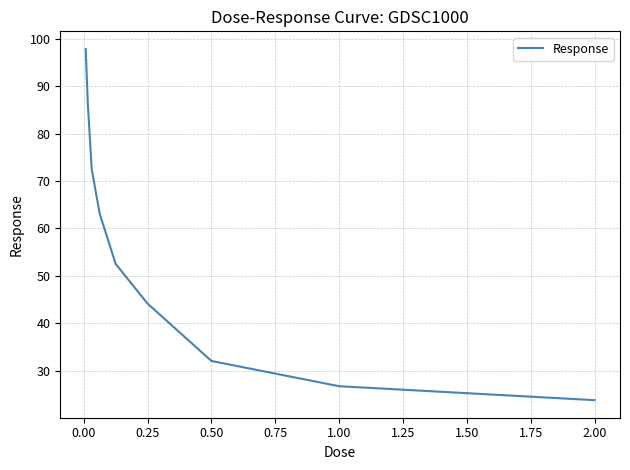

What is the minimum value shown in the chart?

23.8